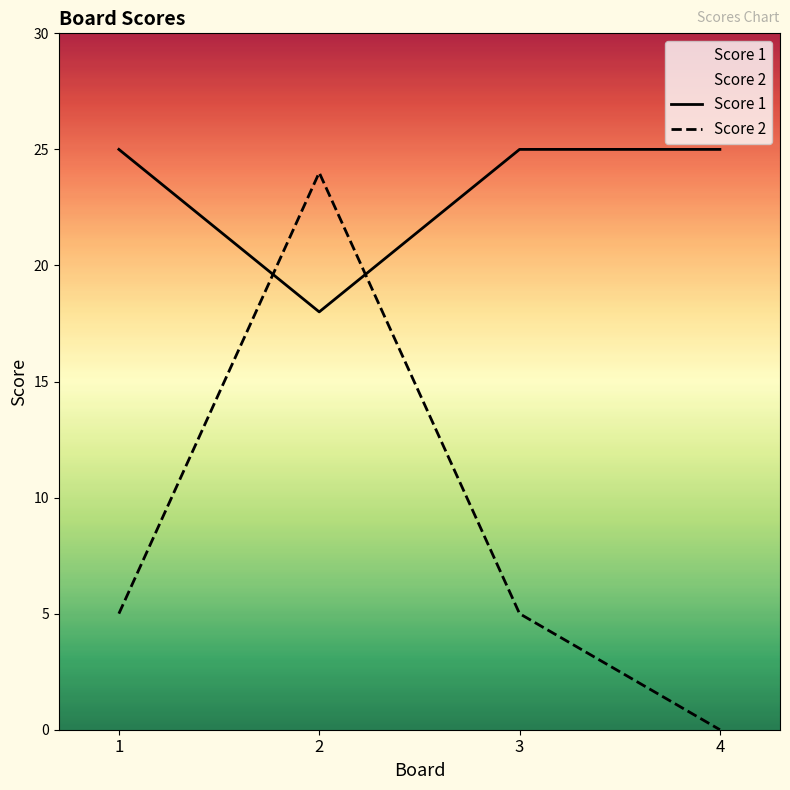

How many interior local valleys does the Score 1 series have?

1